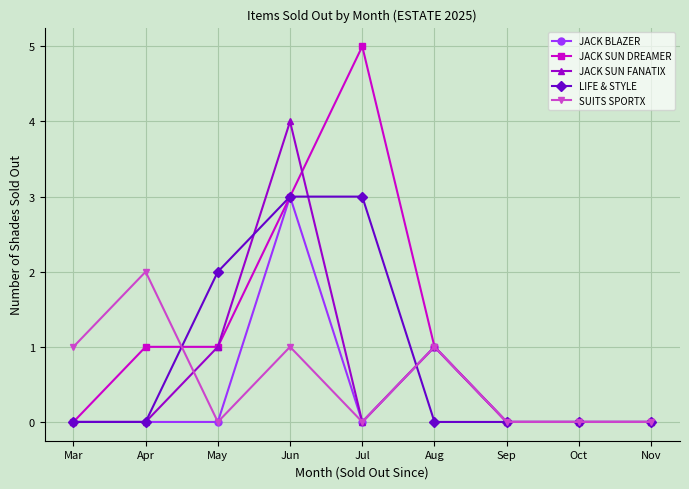

What is the difference between the JACK BLAZER values at Aug and Oct?

1